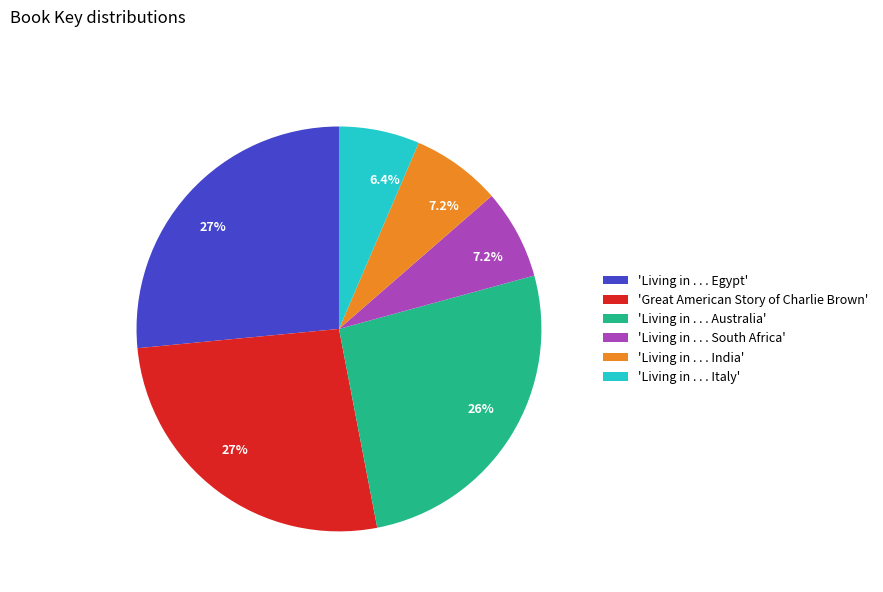

Is there a majority slice in this chart?

No